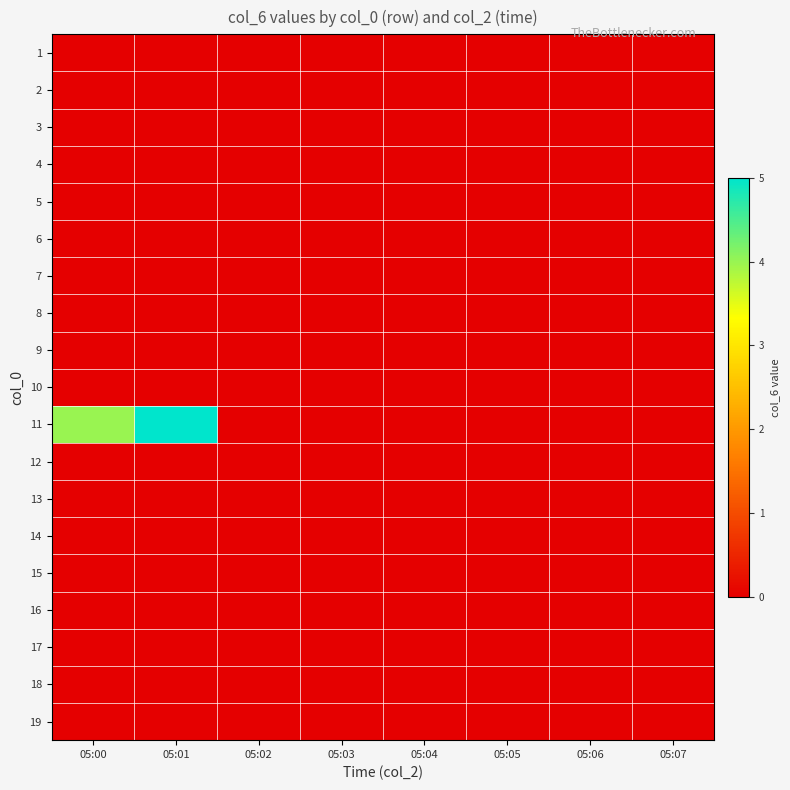

Which label corresponds to the largest value in the chart?

05:01